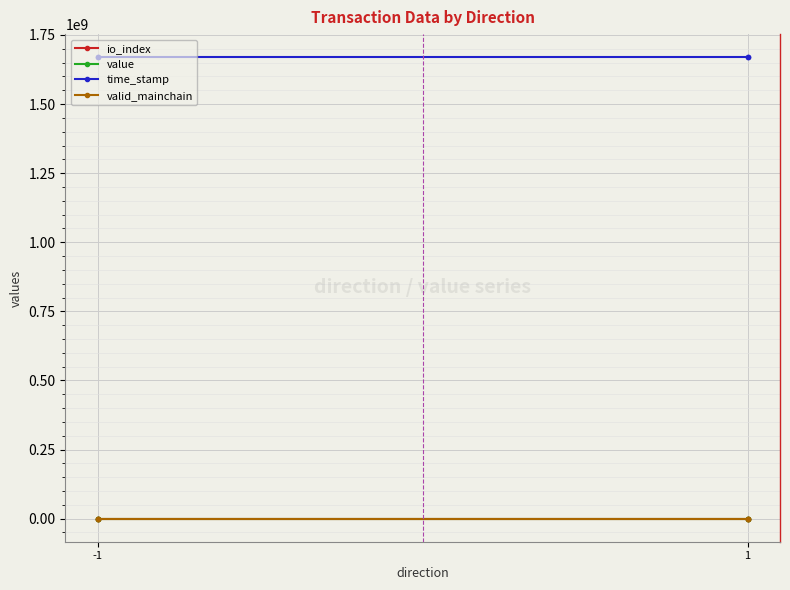

True or false: valid_mainchain has a value of 1.0 at -1.

True